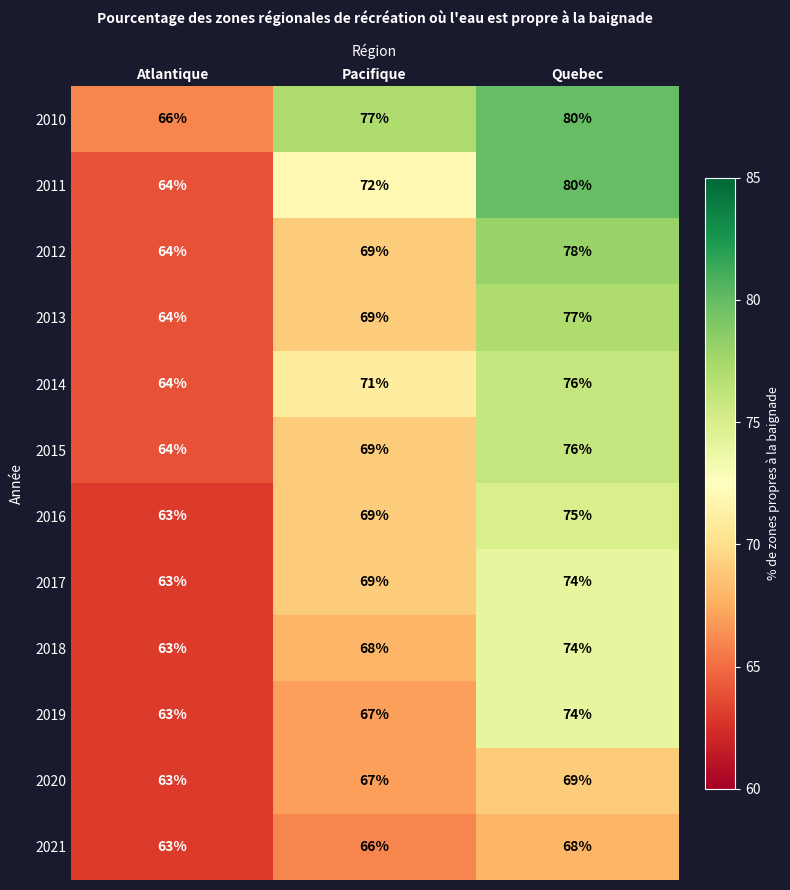

Which series changed the most between Atlantique and Quebec?

2011